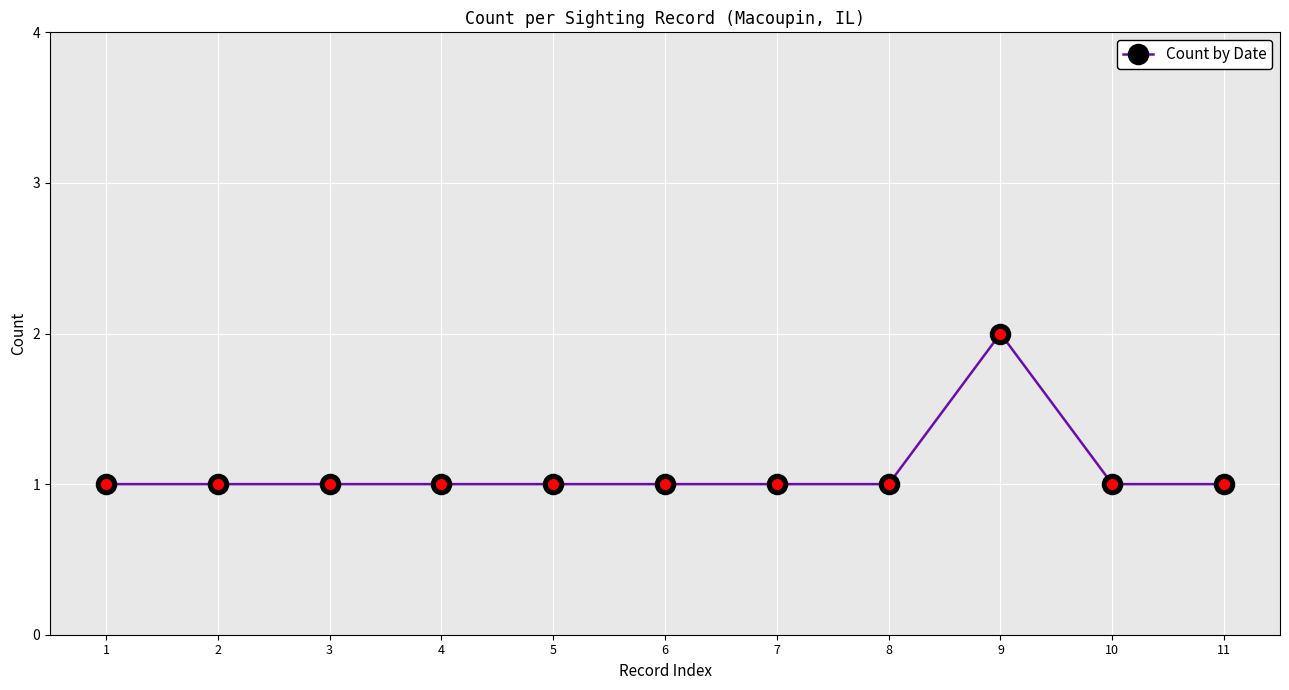

True or false: the data has more than 0 interior local peaks.

True